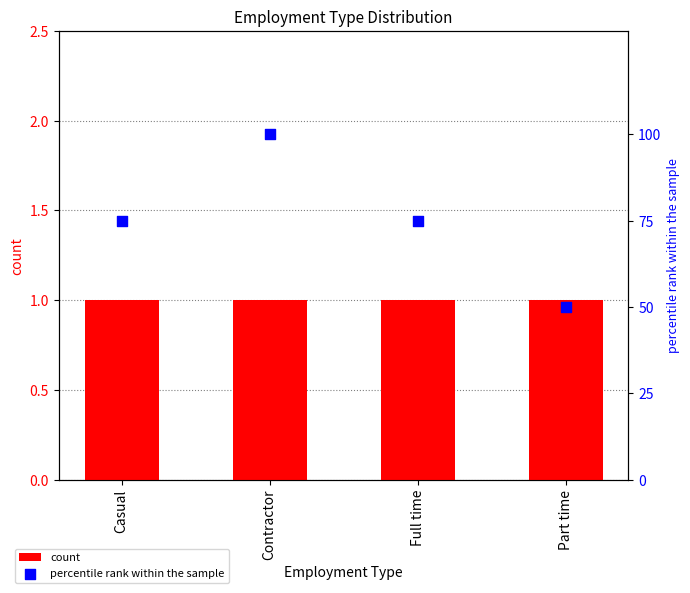

Which series has the largest total across all categories?

percentile rank within the sample